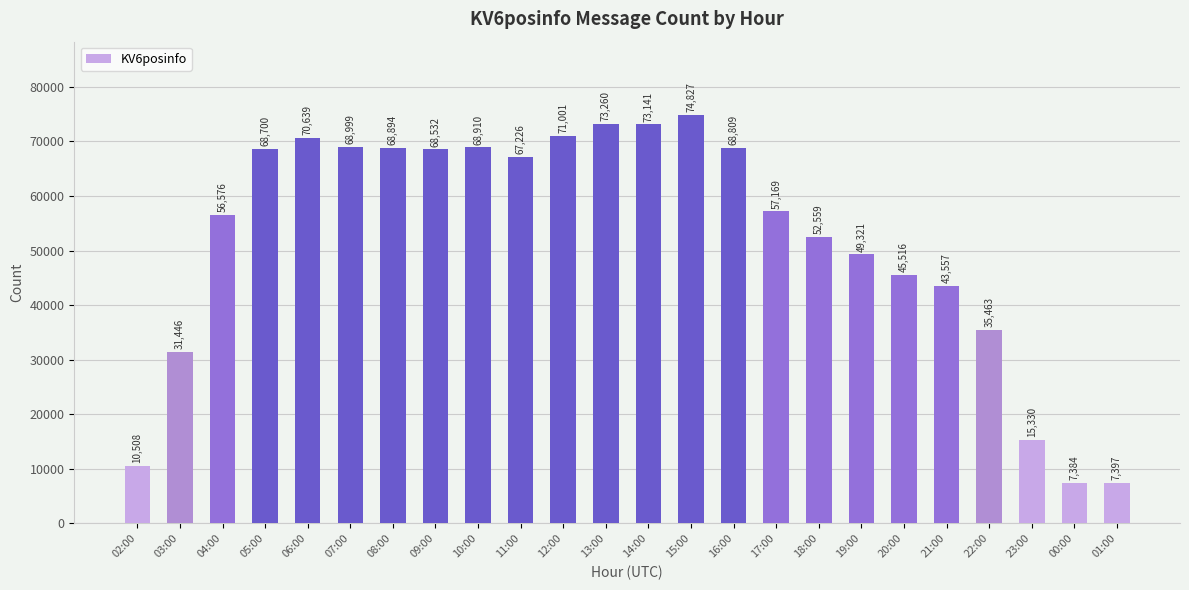

What value does the data have at 18:00?

52559